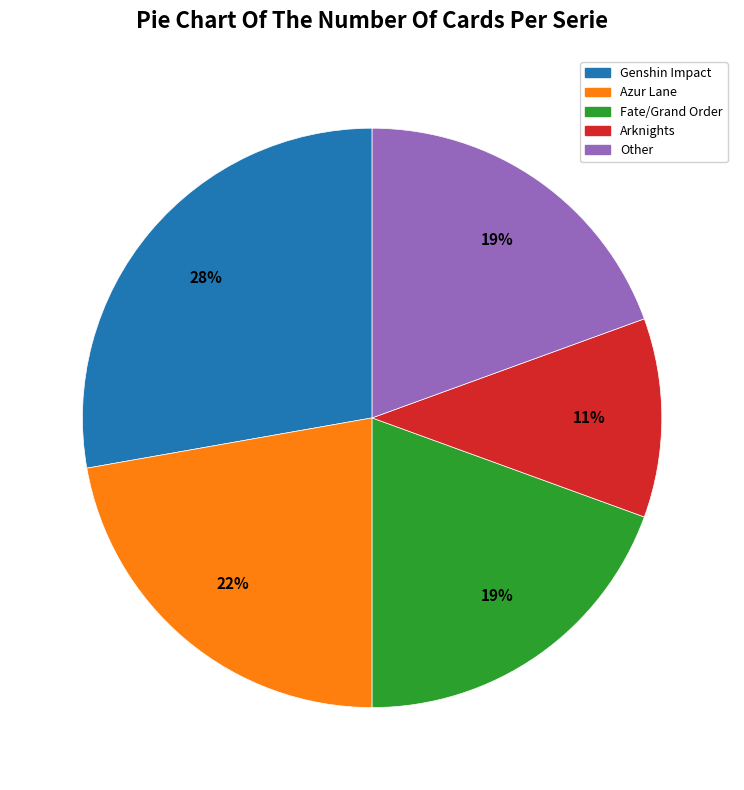

What percentage is the Fate/Grand Order slice, to the nearest percent?

19%